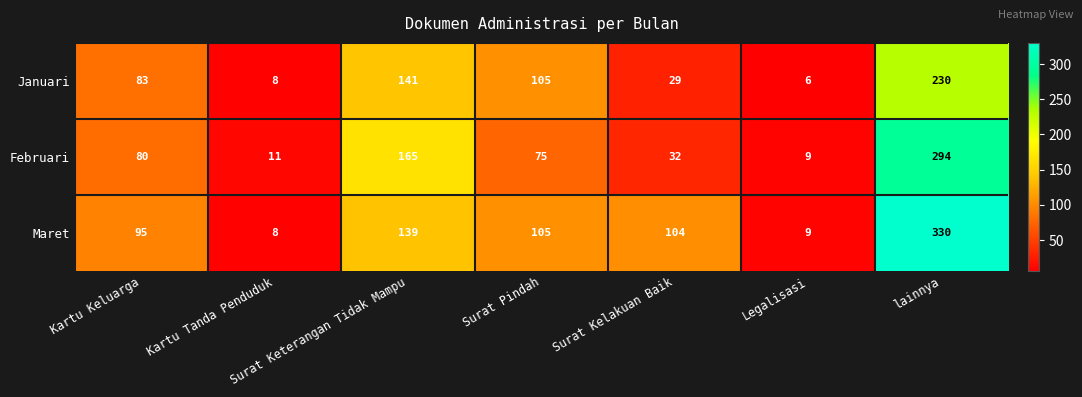

What is the average value of the Maret series?

113